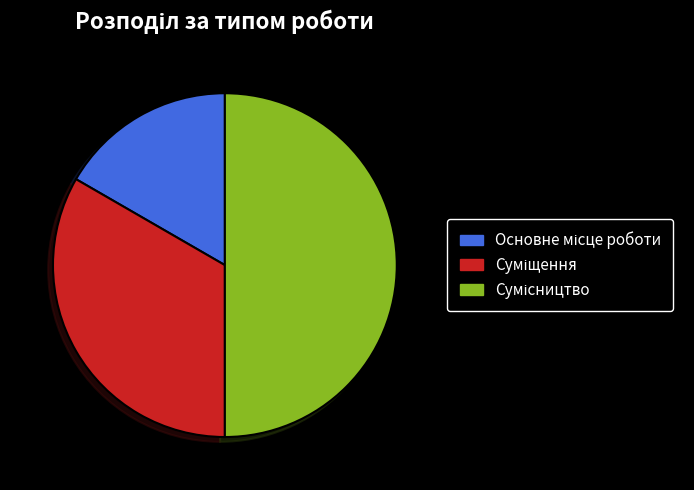

Which category has the biggest portion of the pie?

Сумісництво